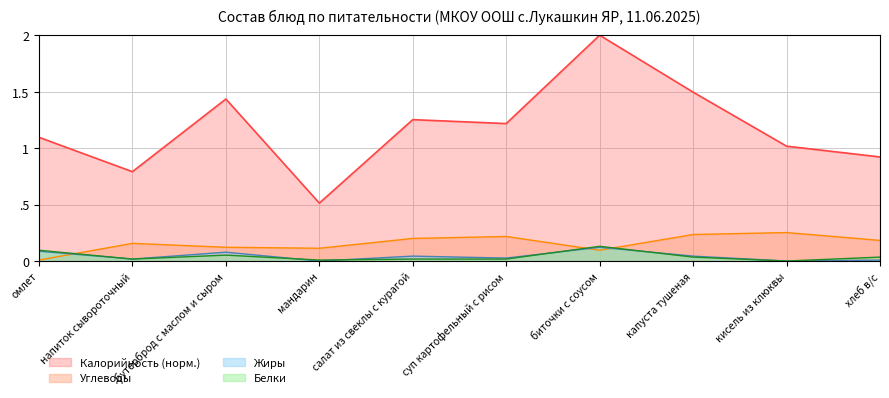

What is the label of the 10th point from the left?

хлеб в/с